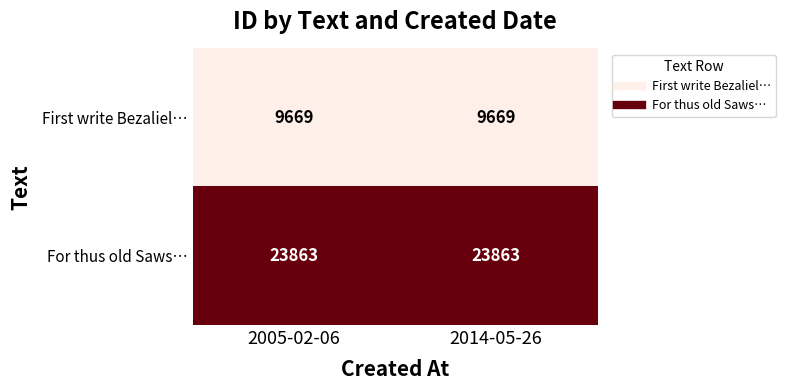

What is the total value across all series at 2014-05-26?

33532